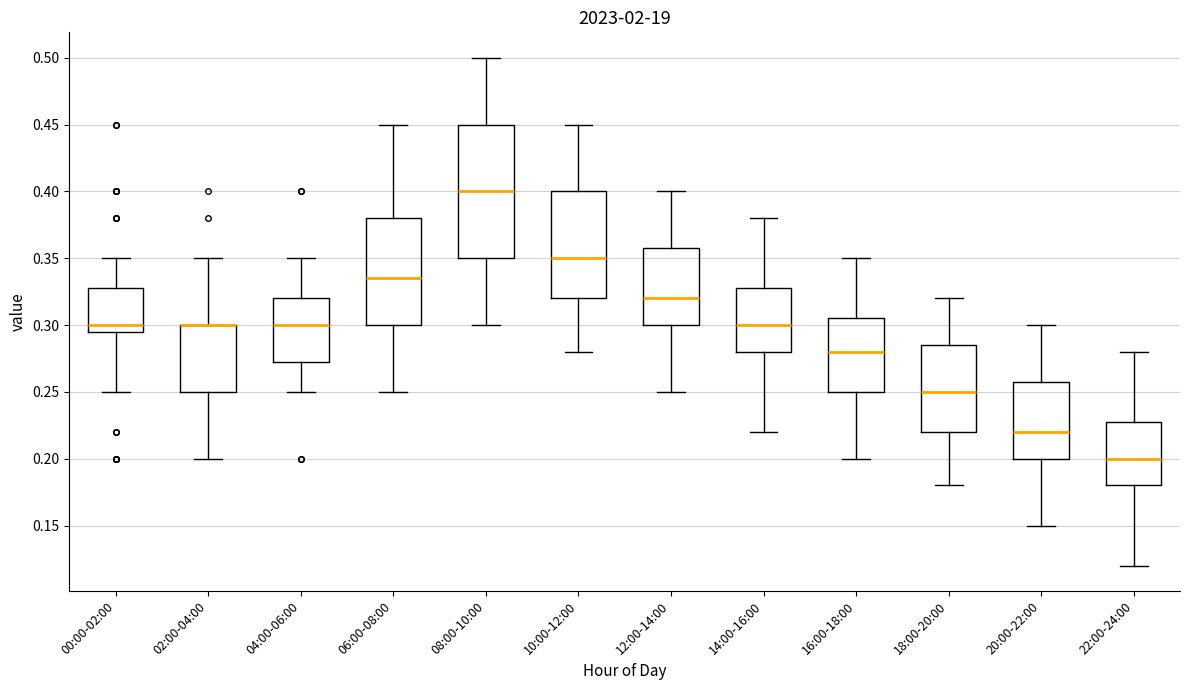

Reading left to right, transcribe this box plot: for each box, give where its median line is, the range the box spans, and where its two whiskers end, as read against the y-axis. The values are not printed on the chart, so give them approximately, as read against the axis.

00:00-02:00: median 0.300, box 0.295 to 0.330, whiskers 0.250 to 0.350
02:00-04:00: median 0.300 (drawn on the box's upper edge), box 0.250 to 0.300, whiskers 0.200 to 0.350
04:00-06:00: median 0.300, box 0.275 to 0.320, whiskers 0.250 to 0.350
06:00-08:00: median 0.335, box 0.300 to 0.380, whiskers 0.250 to 0.450
08:00-10:00: median 0.400, box 0.350 to 0.450, whiskers 0.300 to 0.500
10:00-12:00: median 0.350, box 0.320 to 0.400, whiskers 0.280 to 0.450
12:00-14:00: median 0.320, box 0.300 to 0.360, whiskers 0.250 to 0.400
14:00-16:00: median 0.300, box 0.280 to 0.330, whiskers 0.220 to 0.380
16:00-18:00: median 0.280, box 0.250 to 0.305, whiskers 0.200 to 0.350
18:00-20:00: median 0.250, box 0.220 to 0.285, whiskers 0.180 to 0.320
20:00-22:00: median 0.220, box 0.200 to 0.260, whiskers 0.150 to 0.300
22:00-24:00: median 0.200, box 0.180 to 0.230, whiskers 0.120 to 0.280